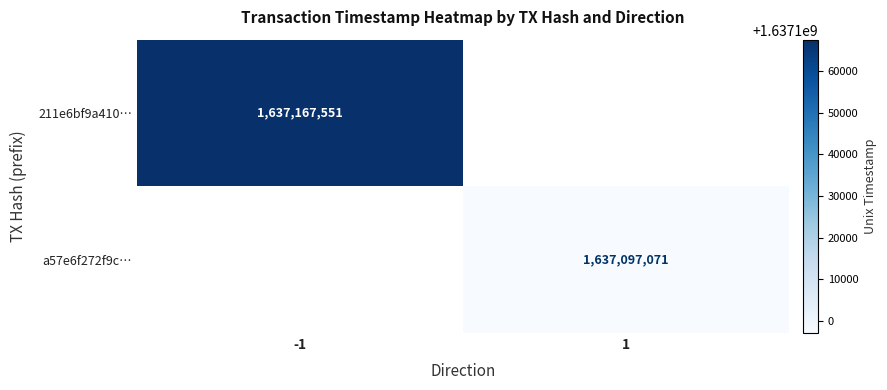

At which category is the sum across all series the highest?

-1